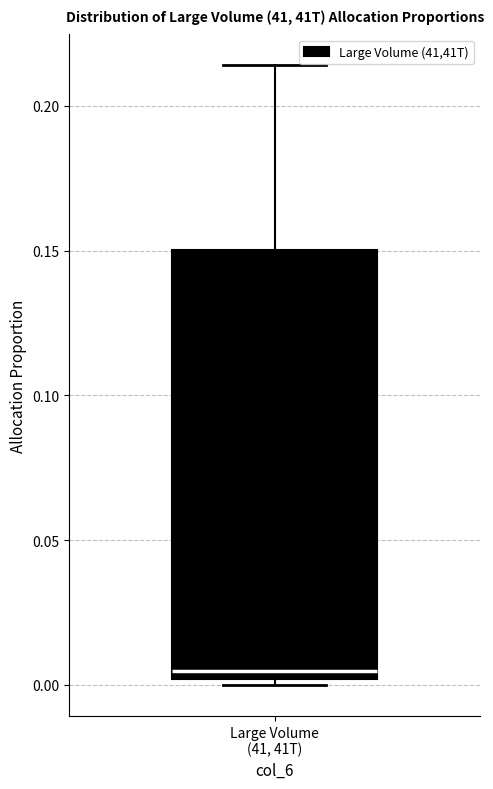

Transcribe this box plot: give where the median line is, the range the box spans, and where the two whiskers end, as read against the y-axis. The values are not printed on the chart, so give them approximately, as read against the axis.

median 0.005, box 0.000 to 0.150, whiskers 0.000 (just below the box's lower edge) to 0.215